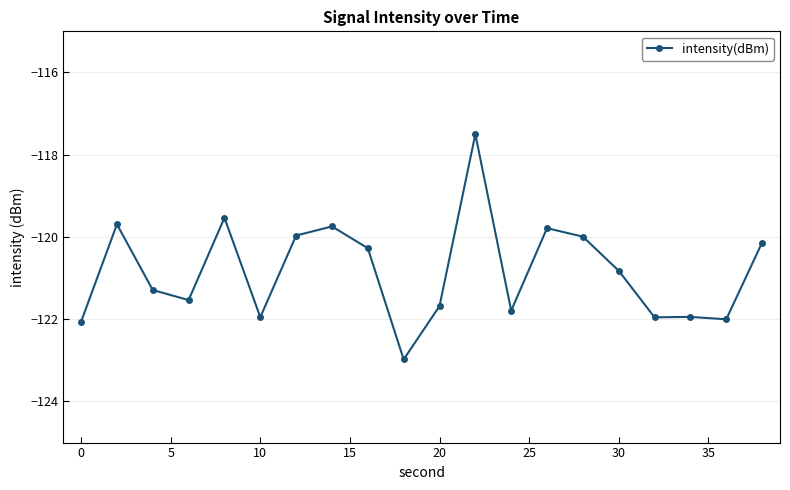

How many categories are shown in the chart?

20